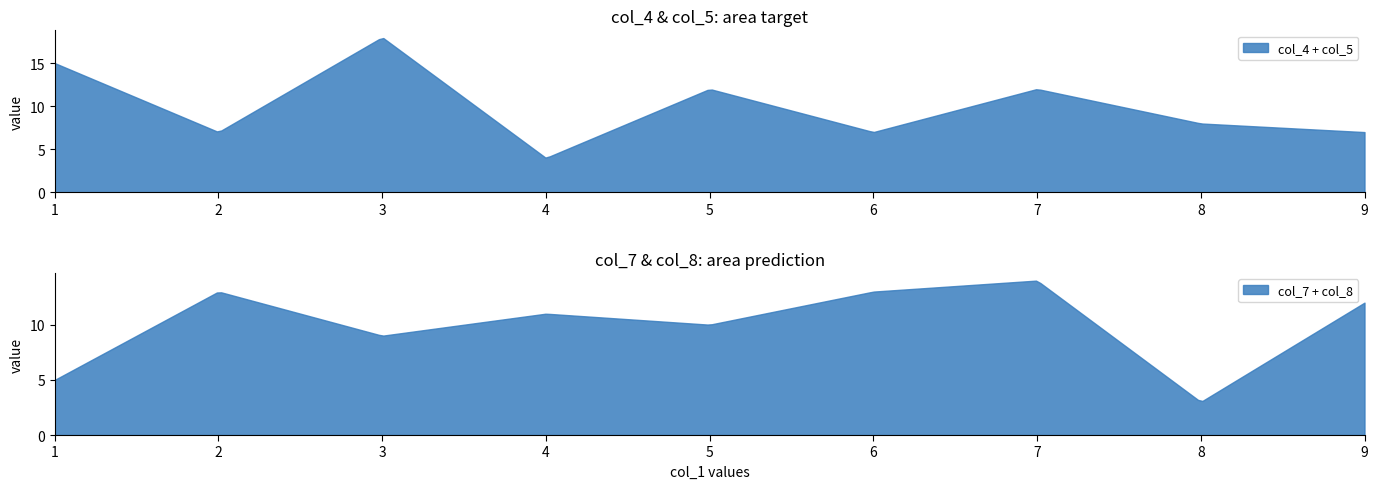

What is the difference between the col_2 values at 7 and 4?

3